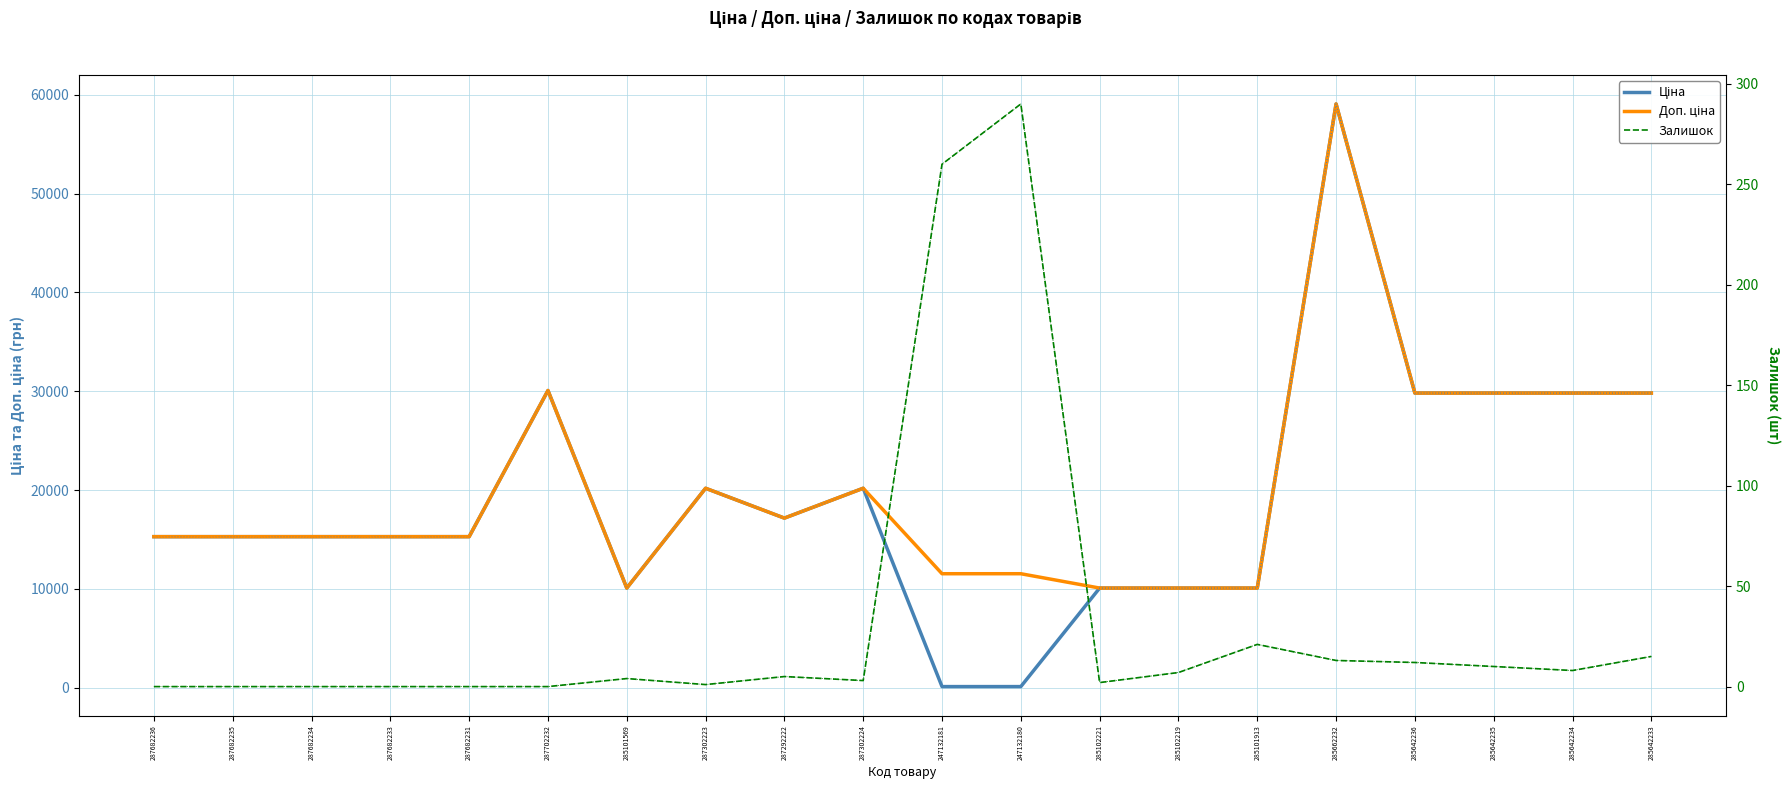

True or false: Залишок has a value of 13.0 at 285662232.

True